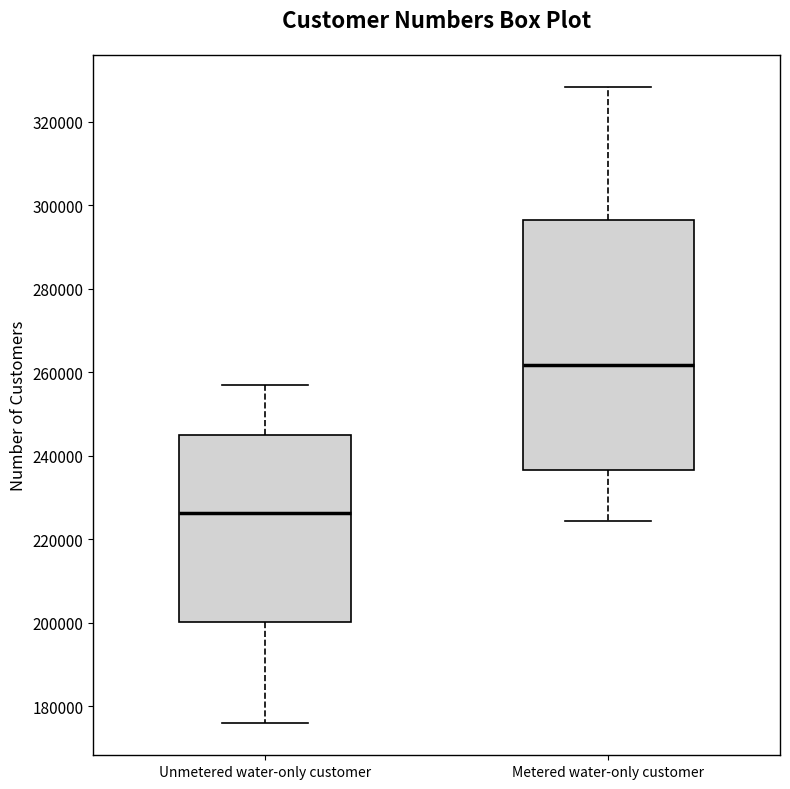

Reading left to right, transcribe this box plot: for each box, give where its median line is, the range the box spans, and where its two whiskers end, as read against the y-axis. The values are not printed on the chart, so give them approximately, as read against the axis.

Unmetered water-only customer: median 226000, box 200000 to 244000, whiskers 176000 to 256000
Metered water-only customer: median 262000, box 236000 to 296000, whiskers 224000 to 328000